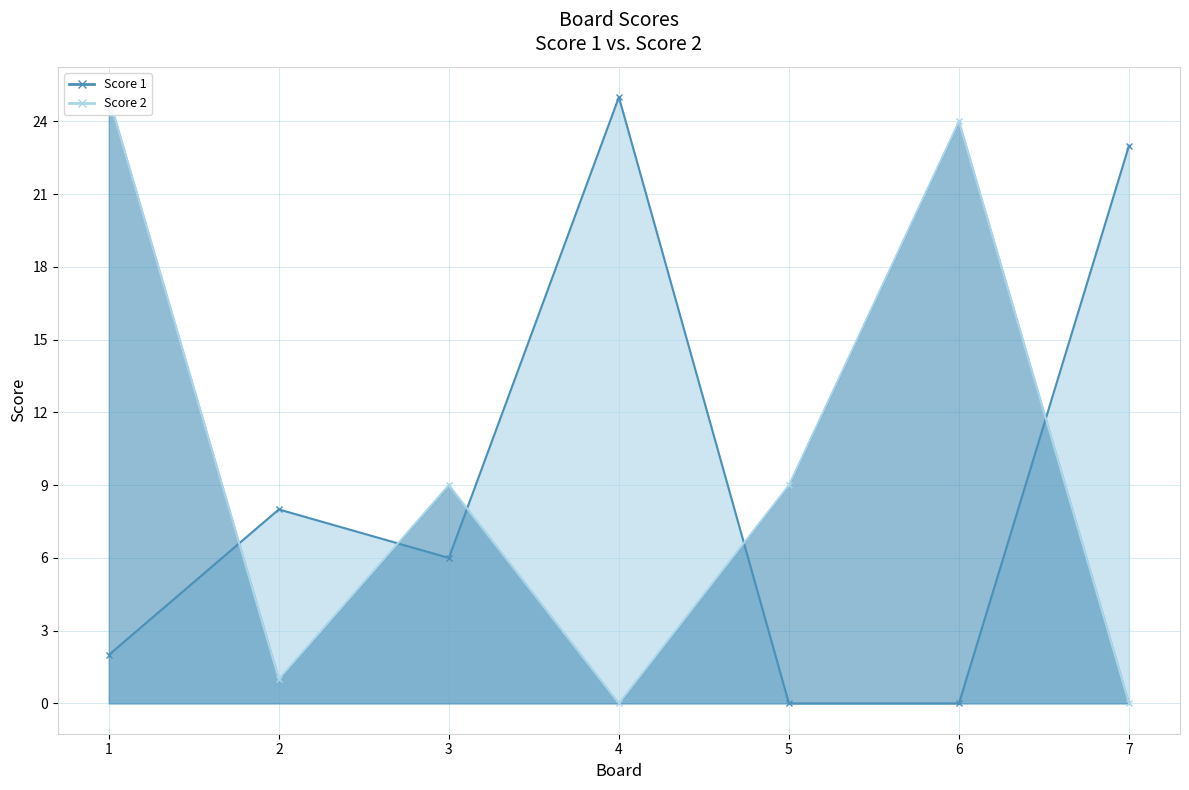

Rank the categories by Score 1 value from highest to lowest.

4, 7, 2, 3, 1, 5, 6